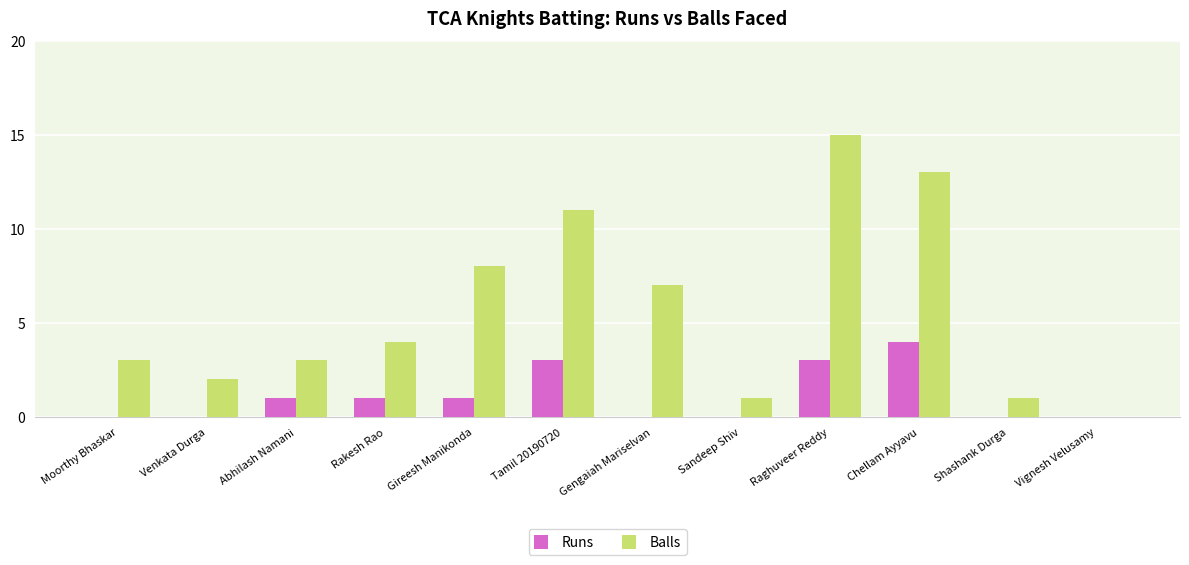

What is the sum of the Balls values at Venkata Durga and Tamil 20190720?

13